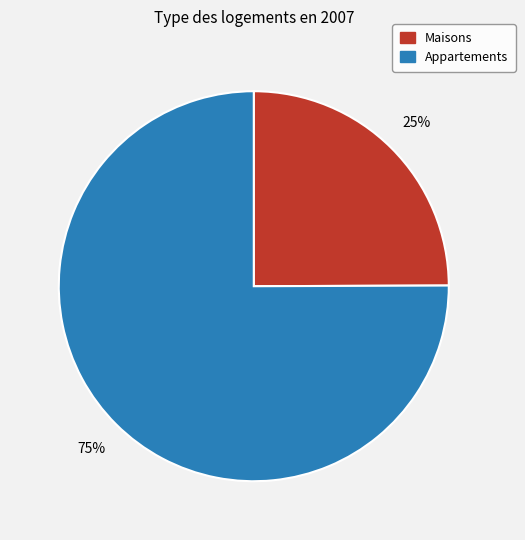

Does any single category account for the majority?

Yes